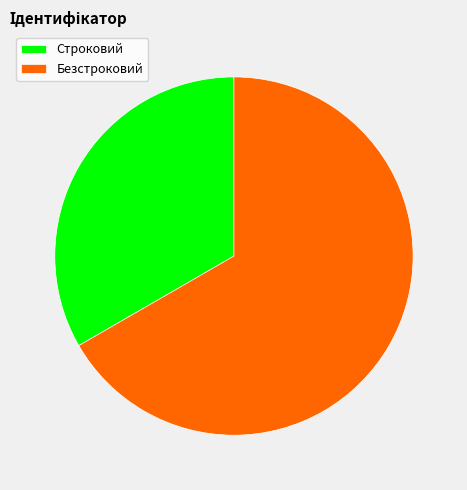

Which slice is the smallest?

Строковий